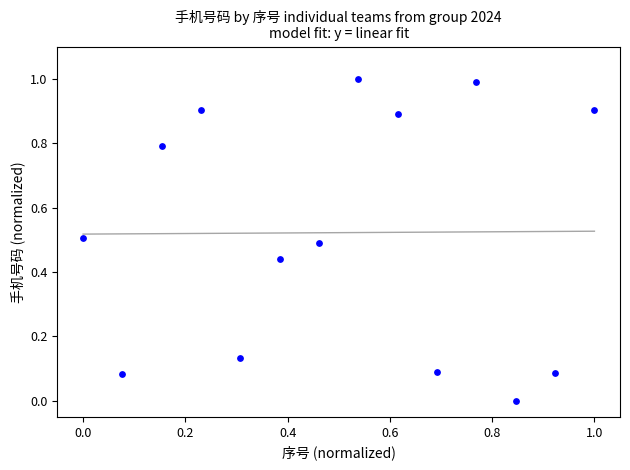

What is the range of Y values (max minus min)?

1.0